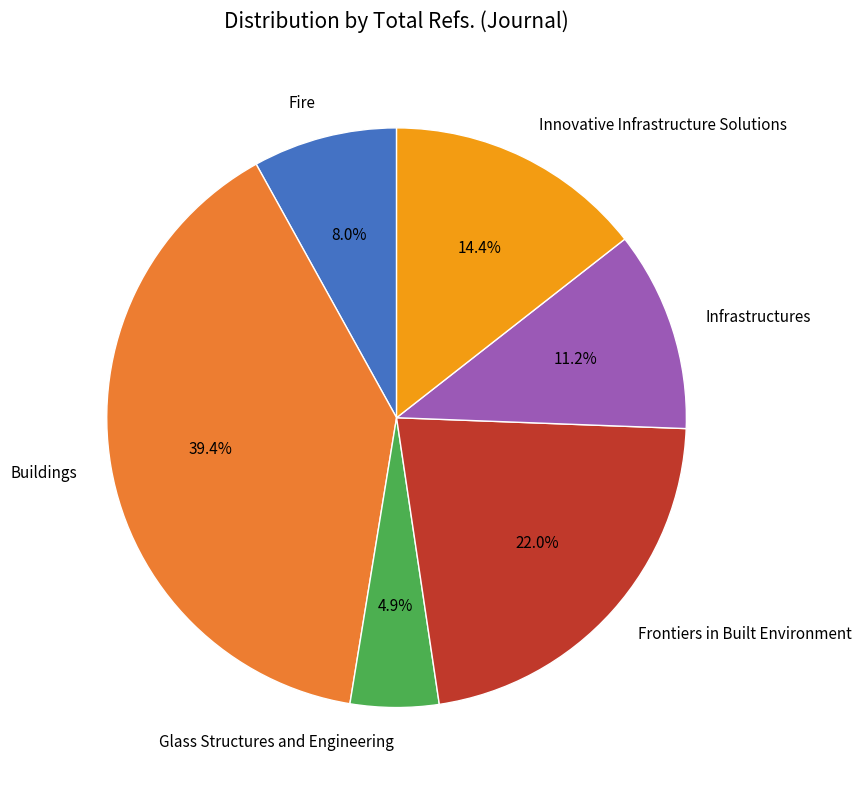

Does any single category account for the majority?

No